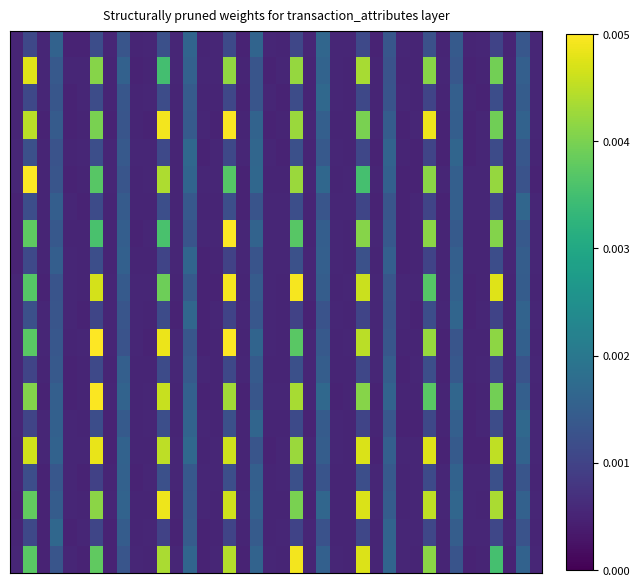

Count the number of categories in the chart.

40